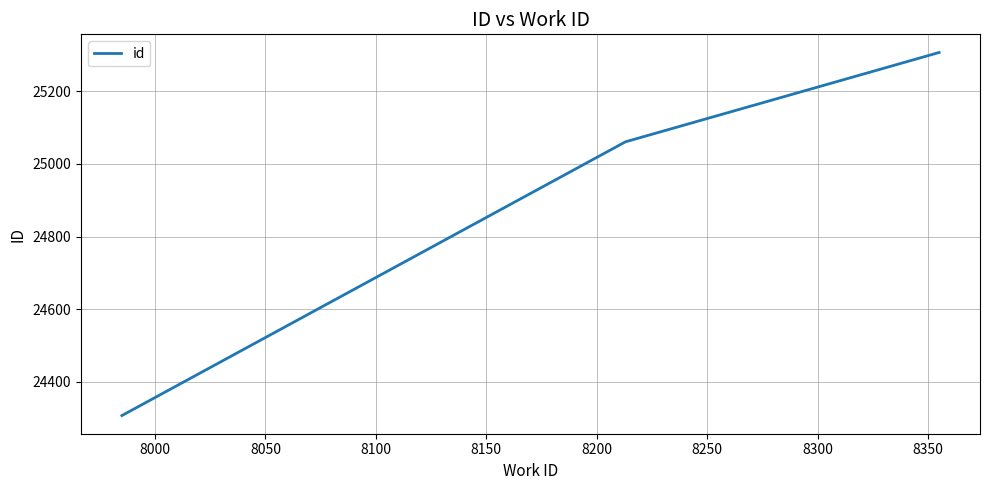

What is the difference between the maximum and minimum values?

1000